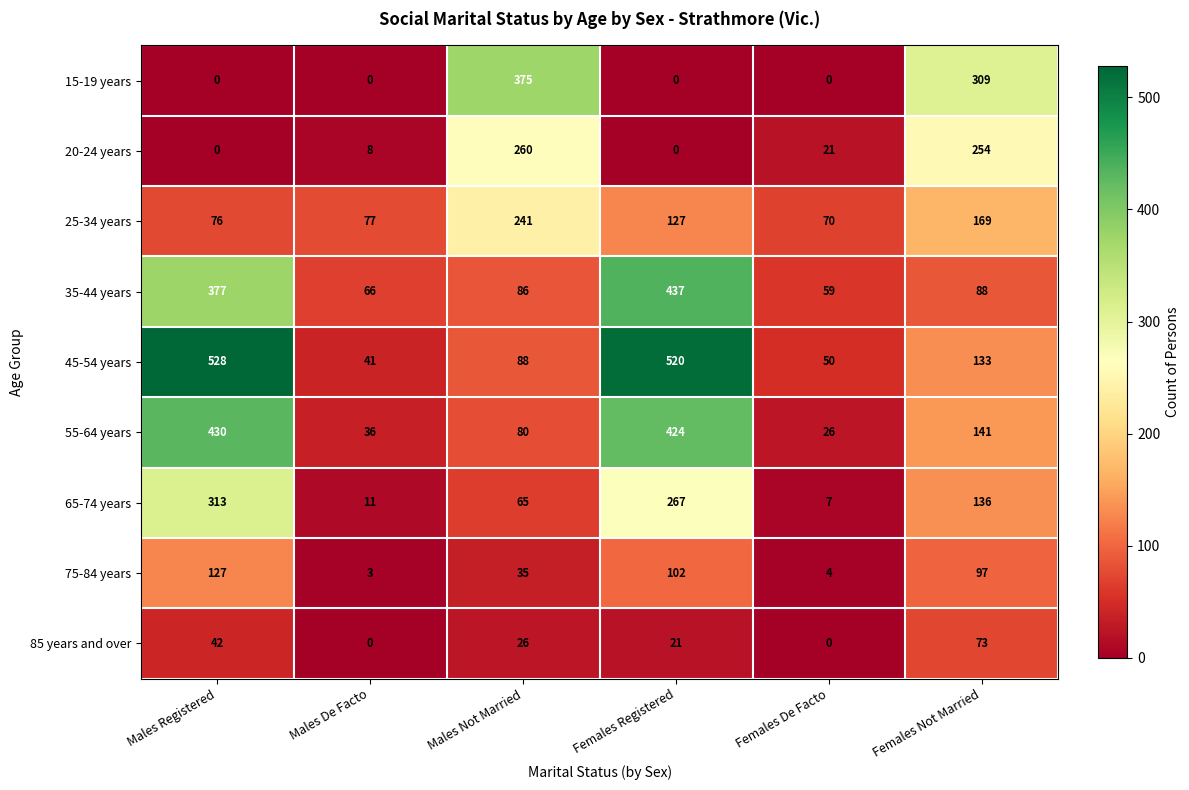

Where does the 55-64 years series first go above 141?

Males Registered